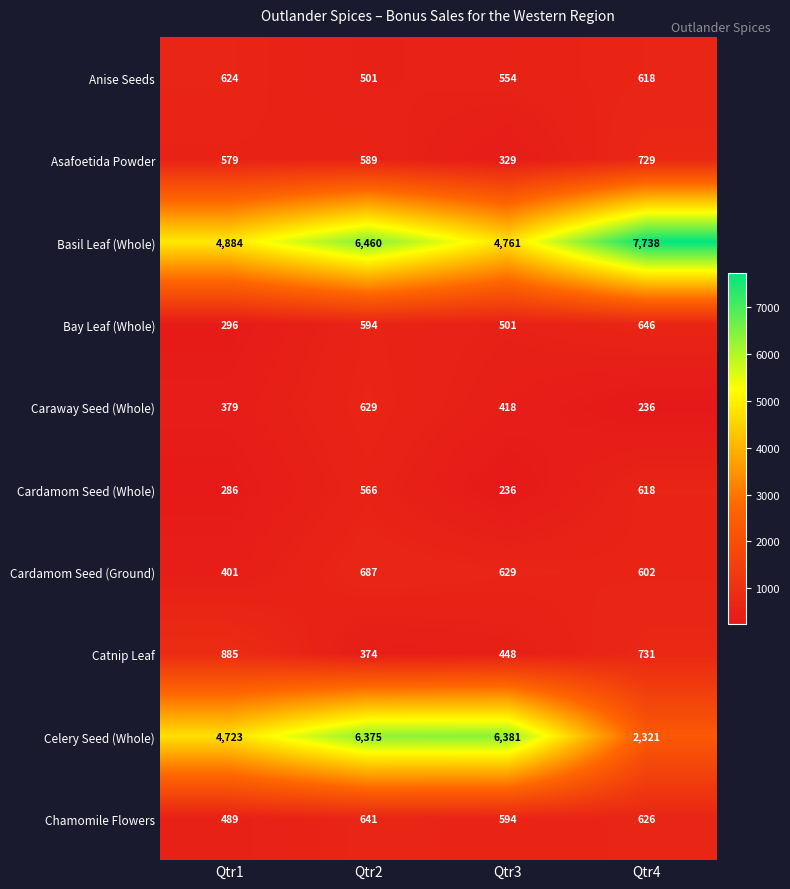

What is the approximate value of Anise Seeds at Qtr1, to the nearest 5?

625